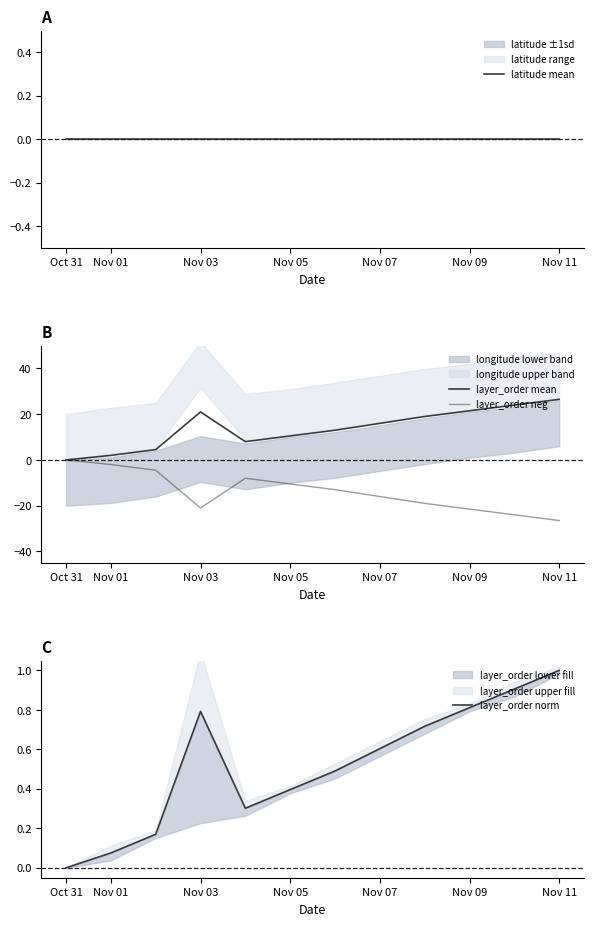

What is the difference between the highest and lowest values at Nov 11?

53.0